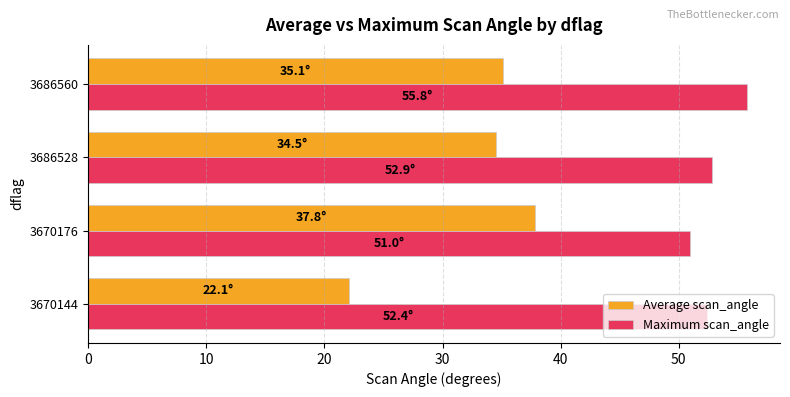

At how many categories does at least one series exceed 27?

4